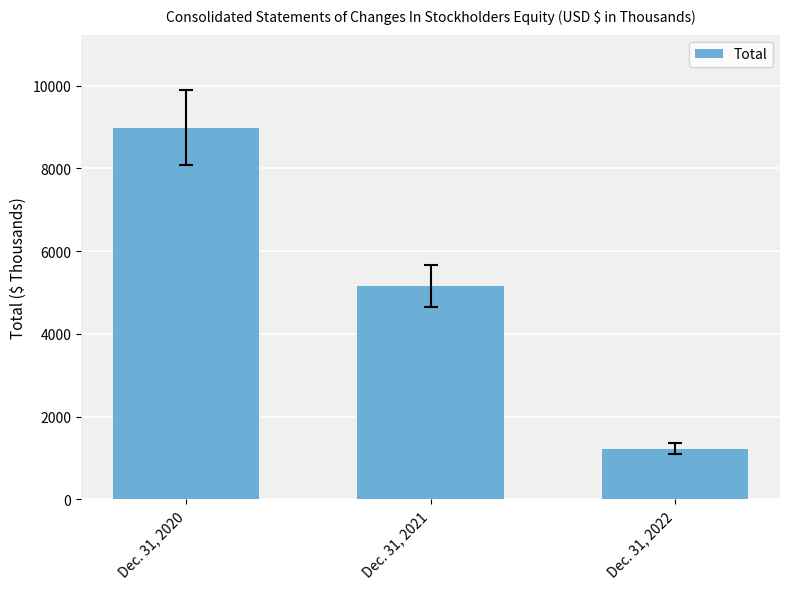

Which category has the highest value across all series?

Dec. 31, 2020